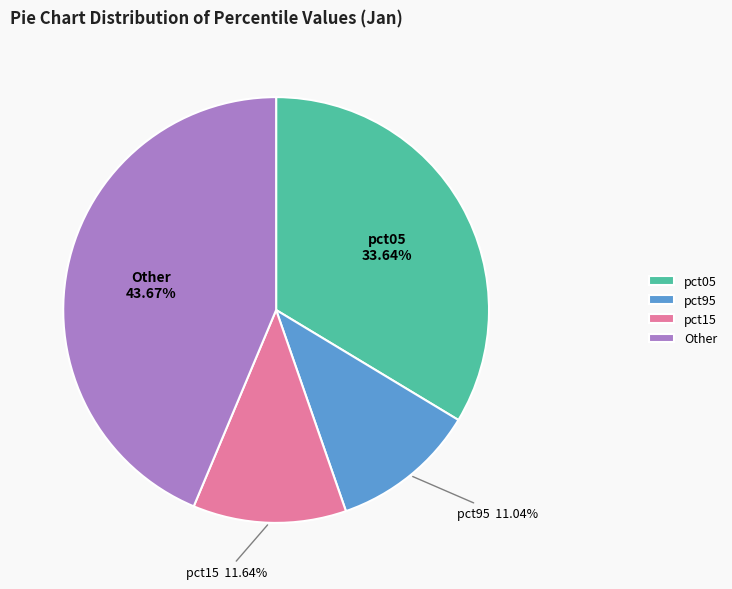

Rank the categories by value from highest to lowest.

Other, pct05, pct15, pct95